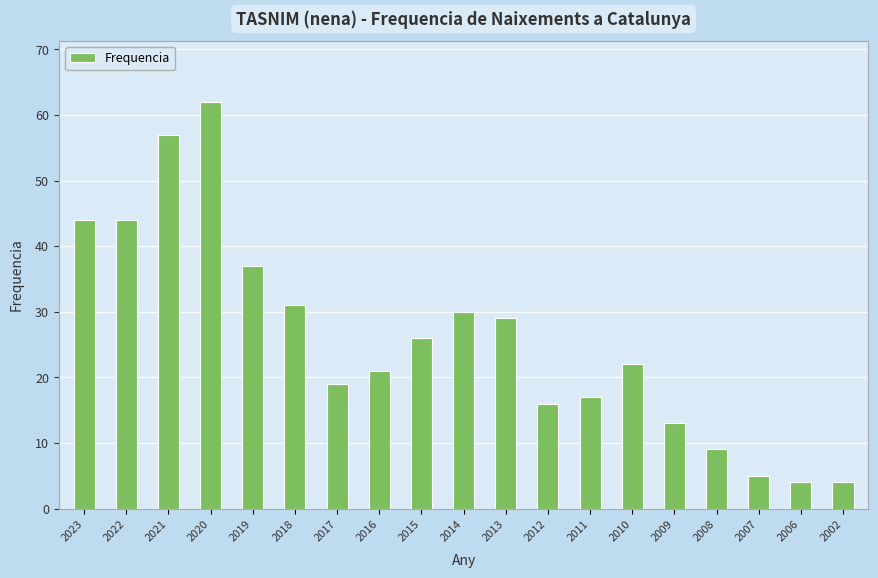

True or false: the data shows 29 at 2013.

True